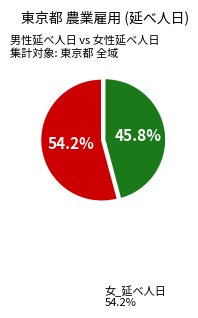

Does any single category account for the majority?

Yes